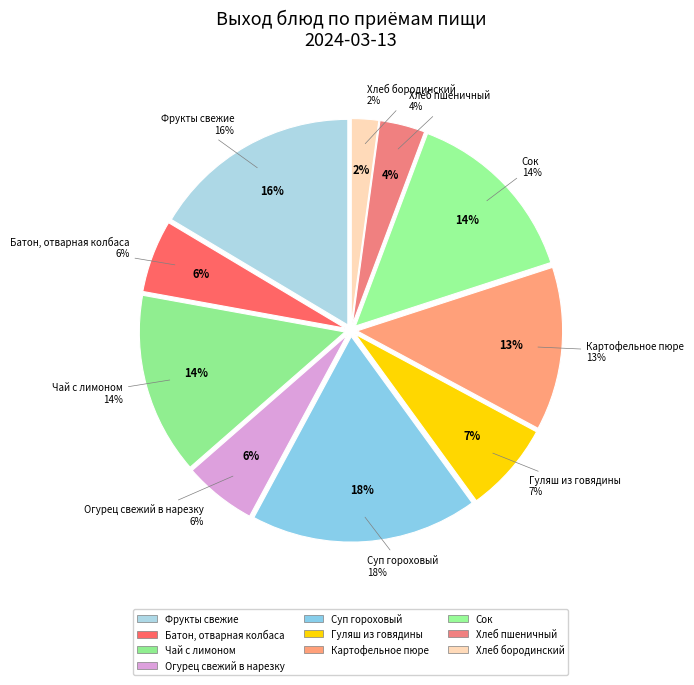

Is there a majority slice in this chart?

No